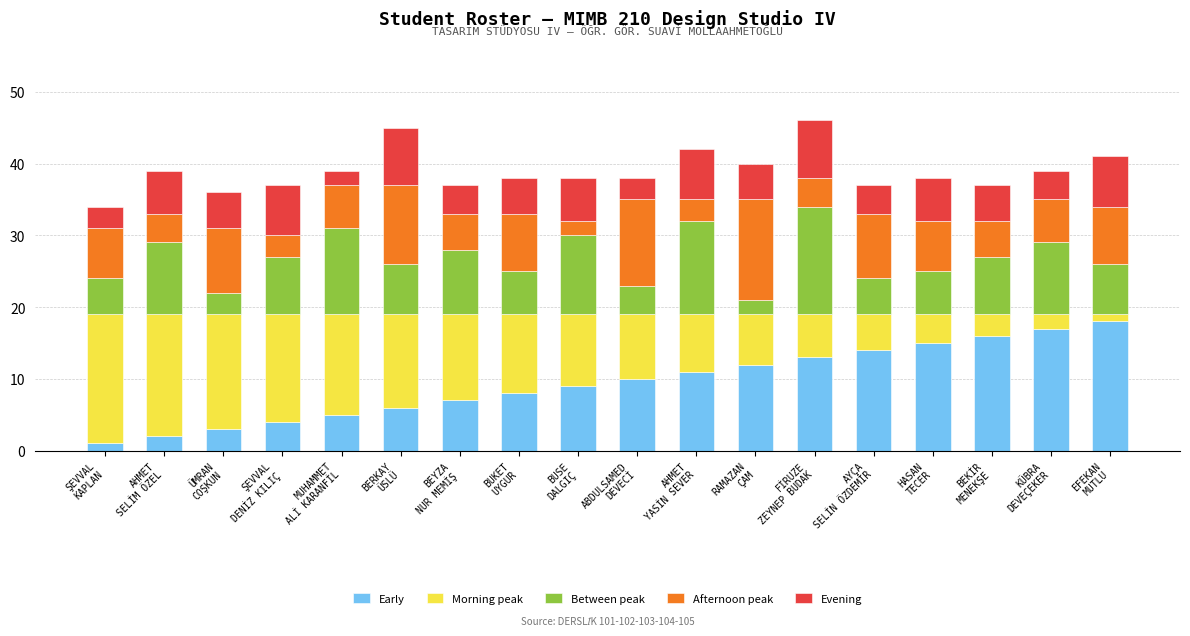

What is the maximum value for Early?

18